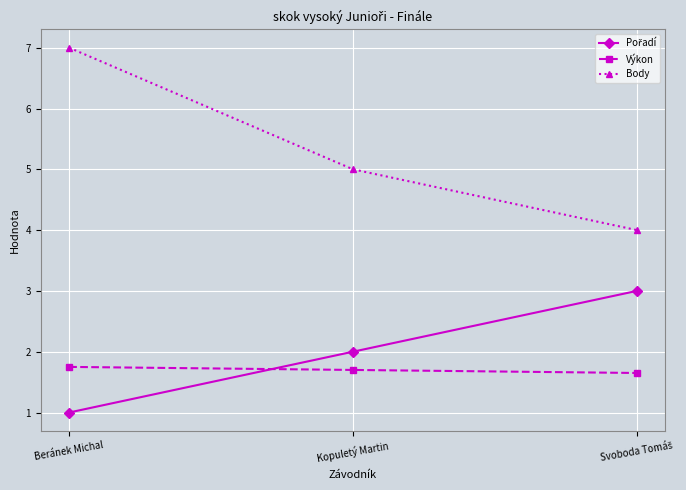

At which category does the chart reach its minimum across all series?

Beránek Michal